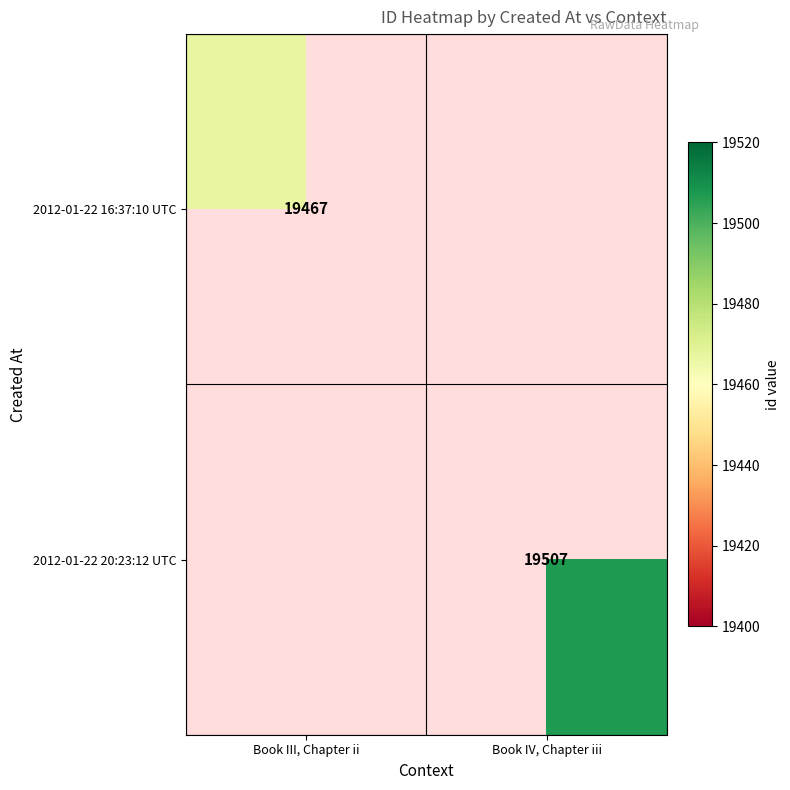

The 2012-01-22 20:23:12 UTC series shows 19507 at Book IV, Chapter iii. True or false?

True